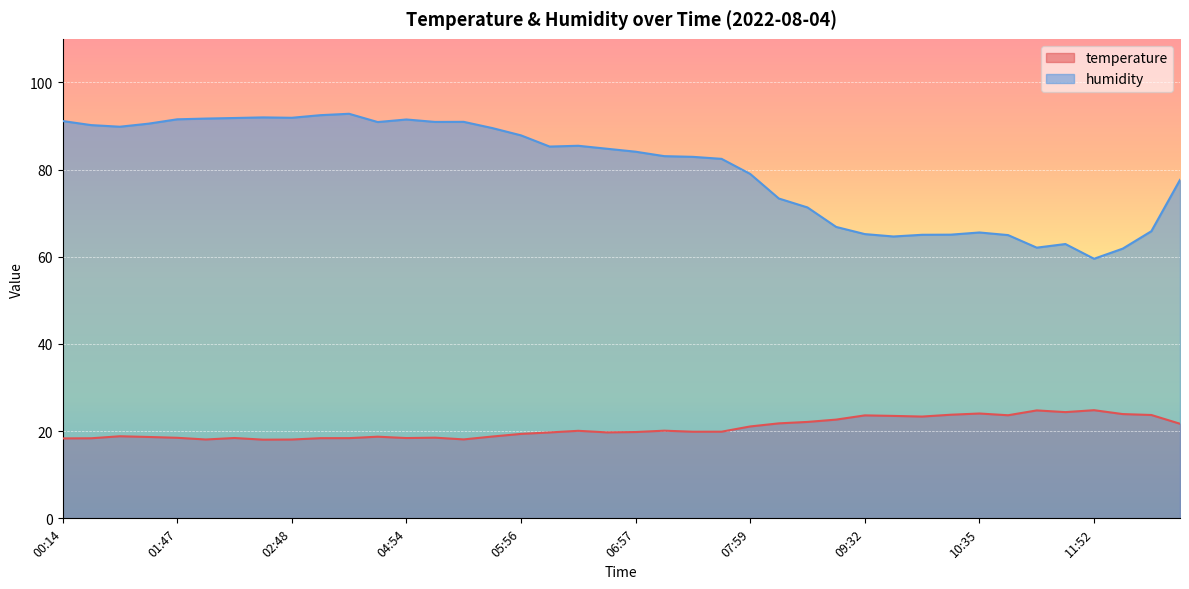

True or false: humidity and temperature cross at least once.

False